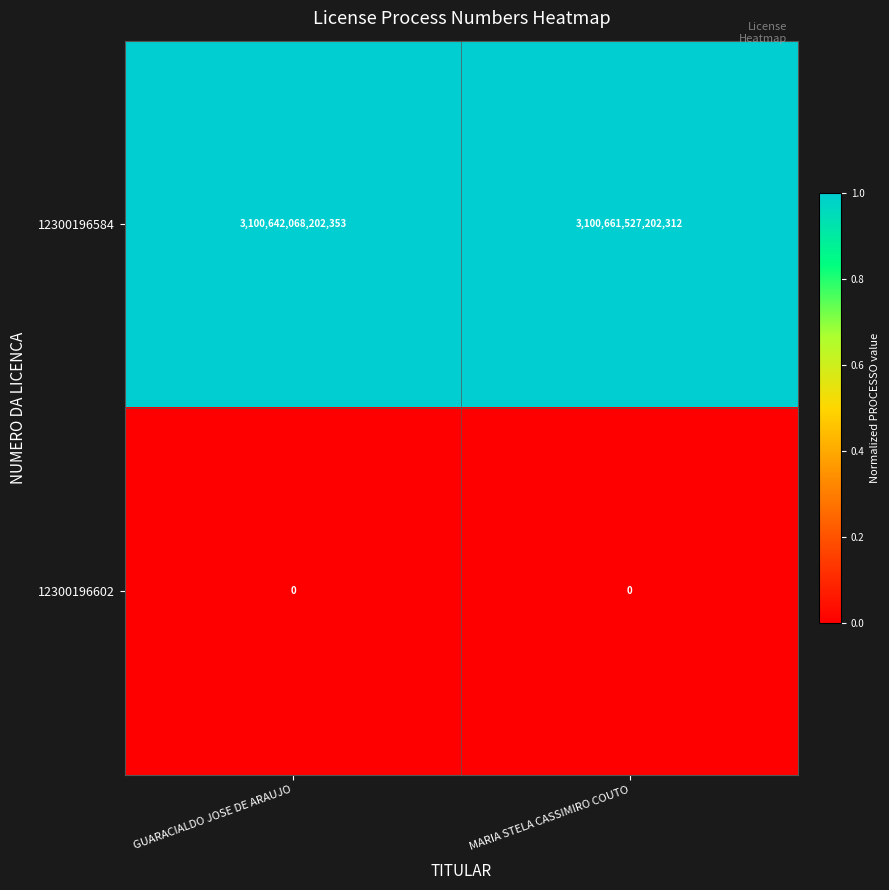

List the series in order of their peak value, highest first.

12300196584, 12300196602